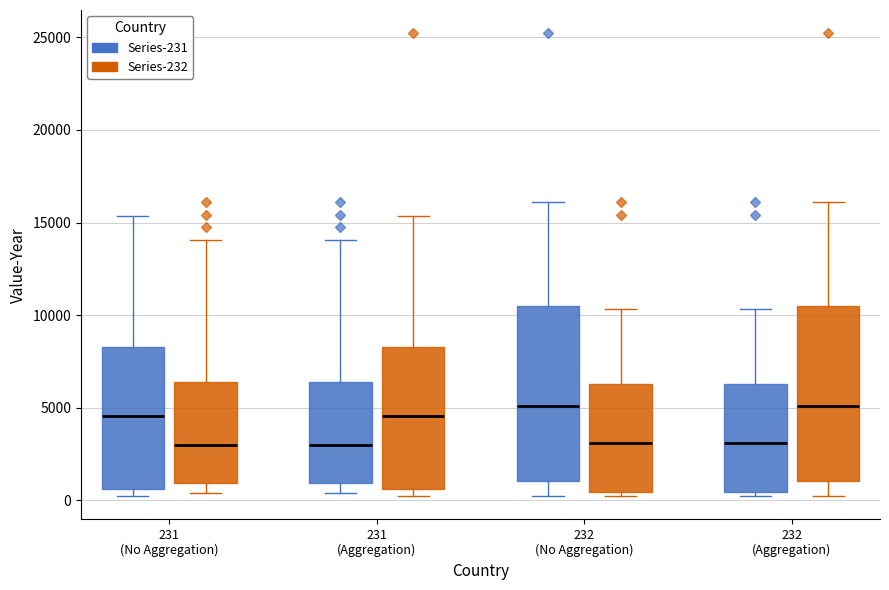

Reading left to right, transcribe this box plot: for each box, give where its median line is, the range the box spans, and where its two whiskers end, as read against the y-axis. The values are not printed on the chart, so give them approximately, as read against the axis.

231 (No Aggregation) (Series-231): median 4500, box 500 to 8500, whiskers 0 to 15500
231 (No Aggregation) (Series-232): median 3000, box 1000 to 6500, whiskers 500 to 14000
231 (Aggregation) (Series-231): median 3000, box 1000 to 6500, whiskers 500 to 14000
231 (Aggregation) (Series-232): median 4500, box 500 to 8500, whiskers 0 to 15500
232 (No Aggregation) (Series-231): median 5000, box 1000 to 10500, whiskers 500 to 16000
232 (No Aggregation) (Series-232): median 3000, box 500 to 6500, whiskers 0 to 10500
232 (Aggregation) (Series-231): median 3000, box 500 to 6500, whiskers 0 to 10500
232 (Aggregation) (Series-232): median 5000, box 1000 to 10500, whiskers 500 to 16000